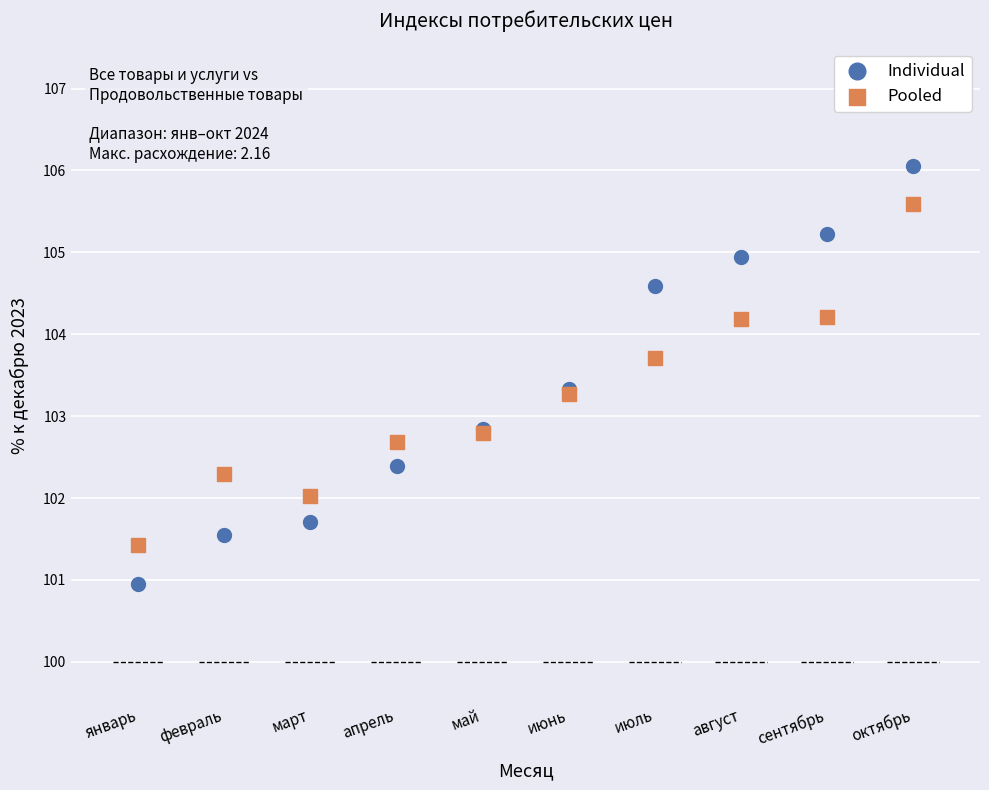

Which series contains the highest Y value?

Individual